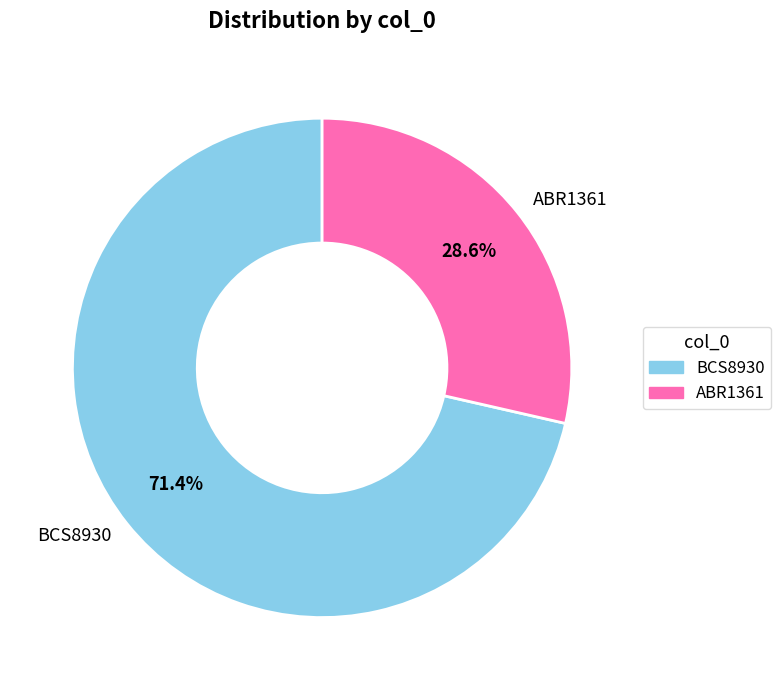

What is the largest slice in the pie chart?

BCS8930